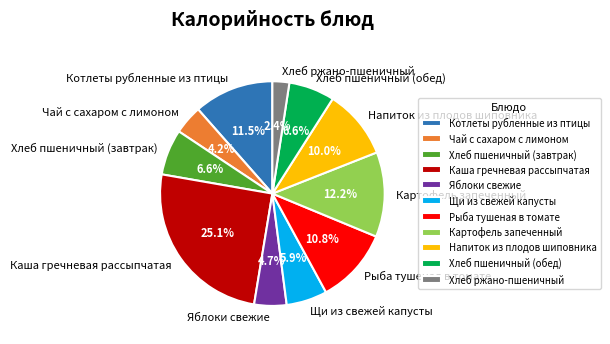

Is it true that Хлеб пшеничный (завтрак) is 20% of the pie?

False